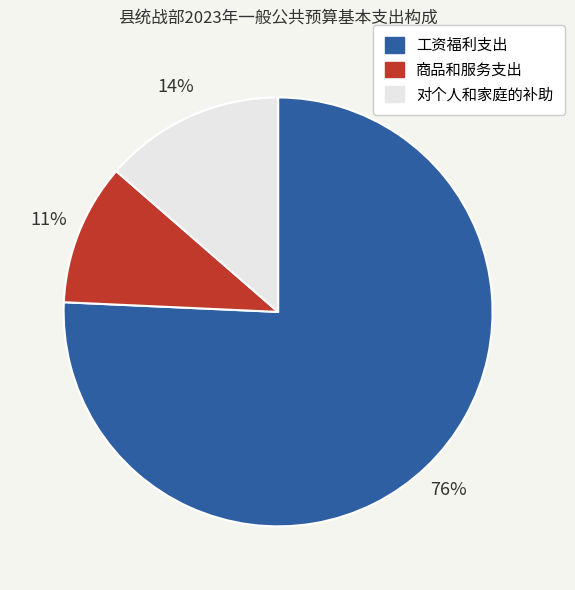

Do 工资福利支出 and 商品和服务支出 together represent more than half of the pie?

Yes